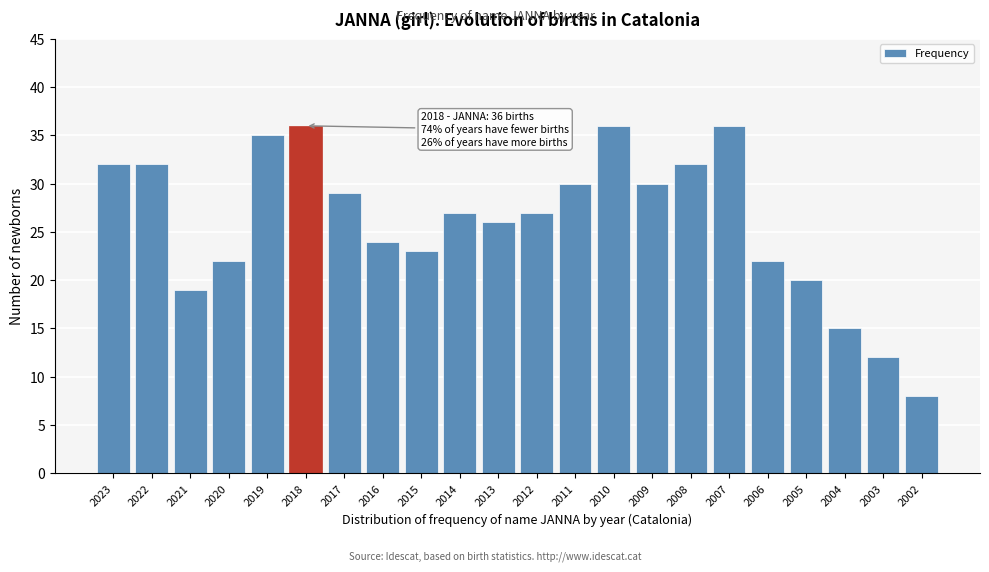

Reading left to right, what are all the values shown in this chart?

2023=32	2022=32	2021=19	2020=22	2019=35	2018=36	2017=29	2016=24	2015=23	2014=27	2013=26	2012=27	2011=30	2010=36	2009=30	2008=32	2007=36	2006=22	2005=20	2004=15	2003=12	2002=8